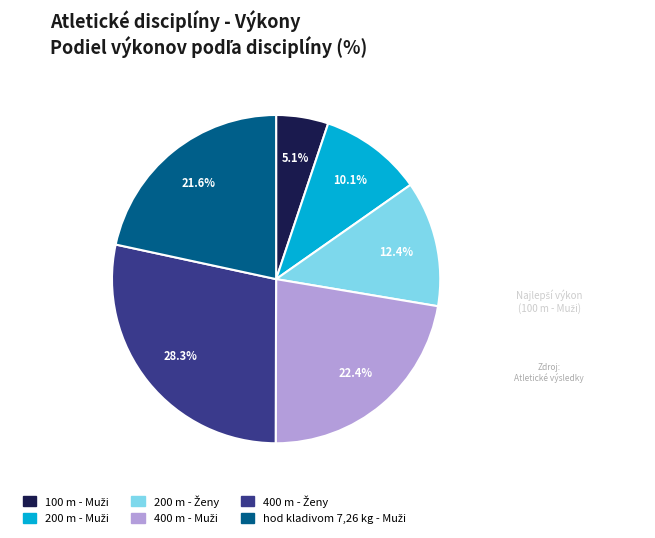

Is there any slice that represents more than half of the pie?

No